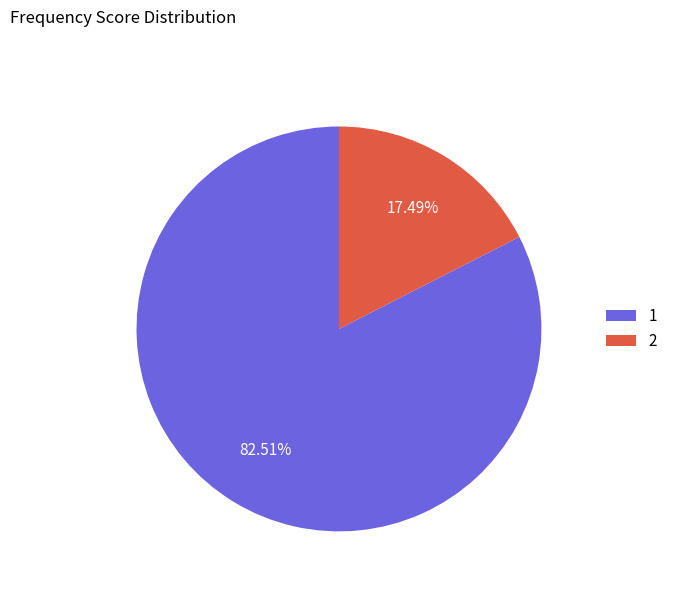

Which slice represents more than half of the pie?

1